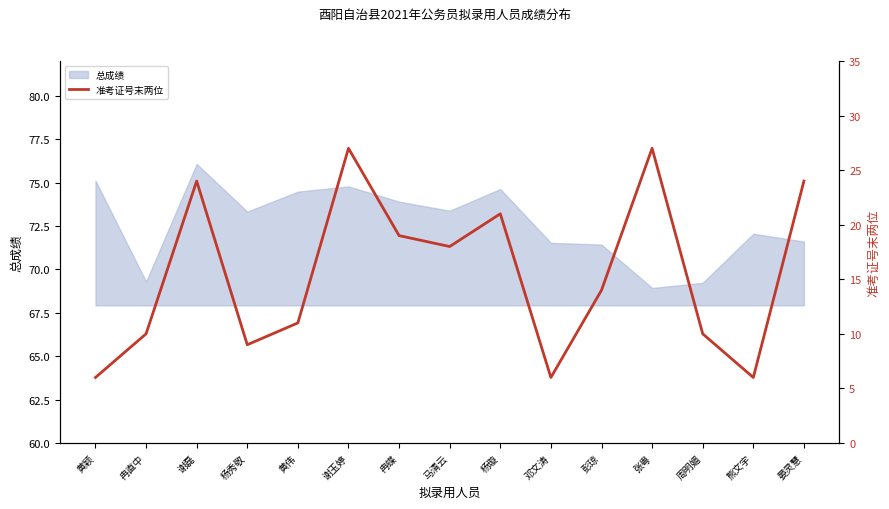

What is the difference between the second highest and minimum values?

21